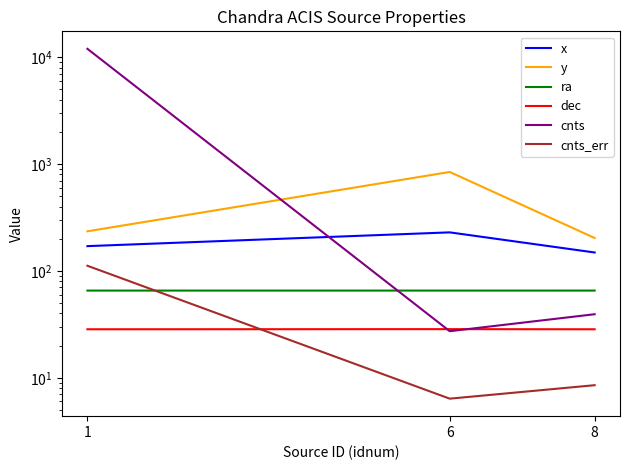

Is it true that cnts equals 18.5 at 6?

False